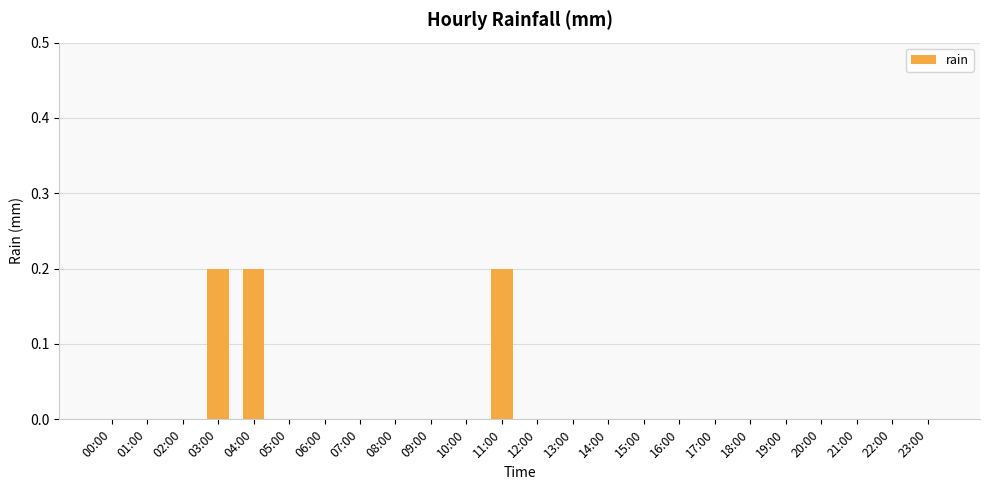

Are the bars horizontal?

No